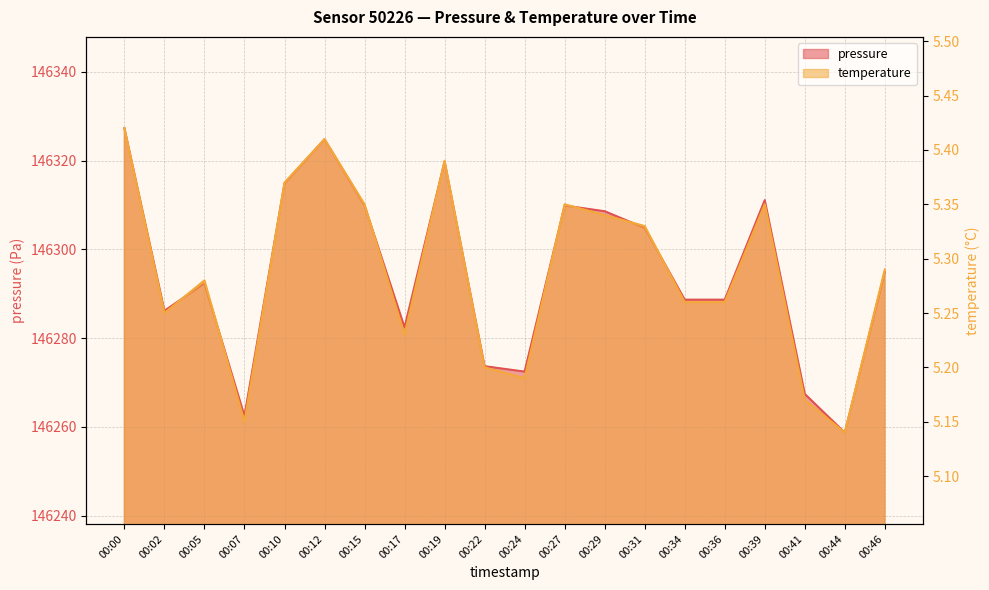

True or false: pressure and temperature intersect in this chart.

False